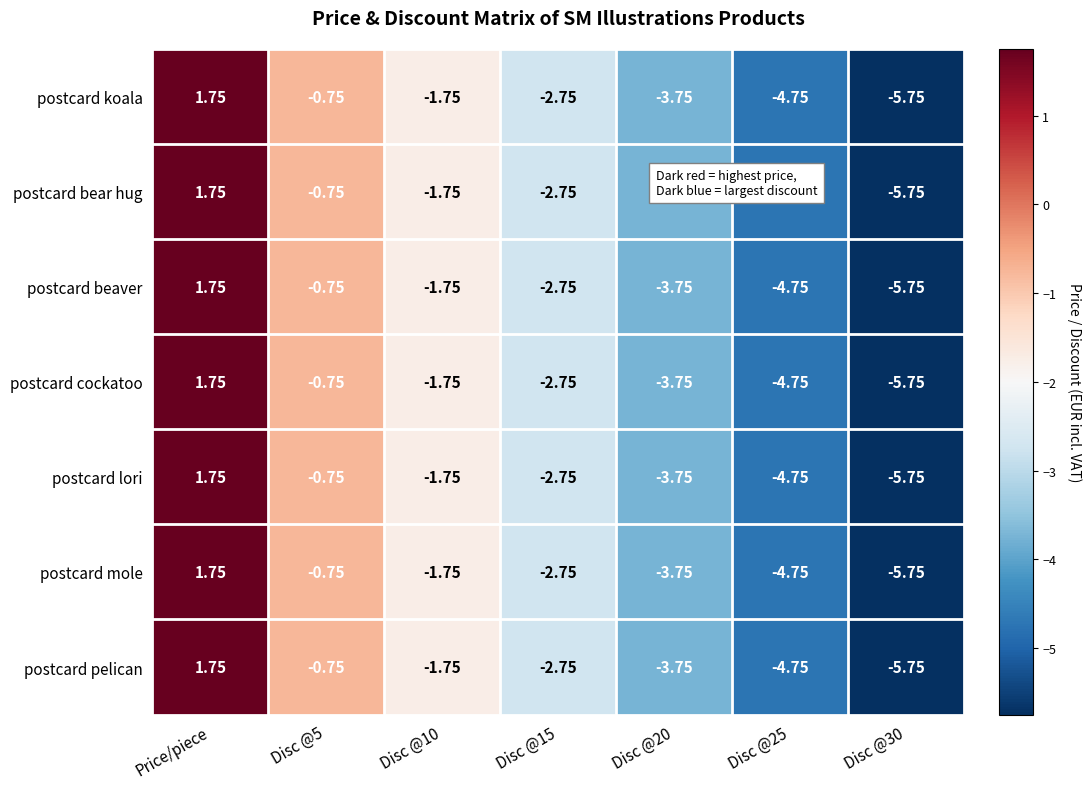

What is the total value across all series at Disc @15?

-19.2